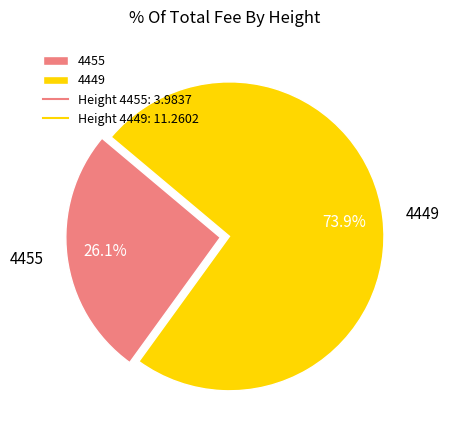

To the nearest percent, what is the average slice percentage?

50%